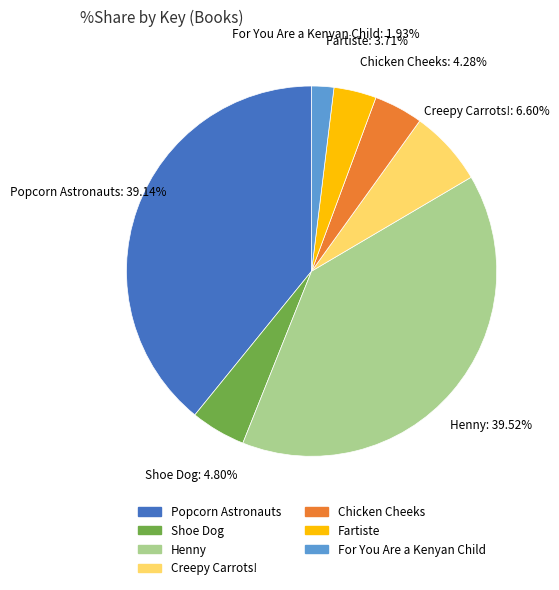

Which category has the smallest portion of the pie?

For You Are a Kenyan Child